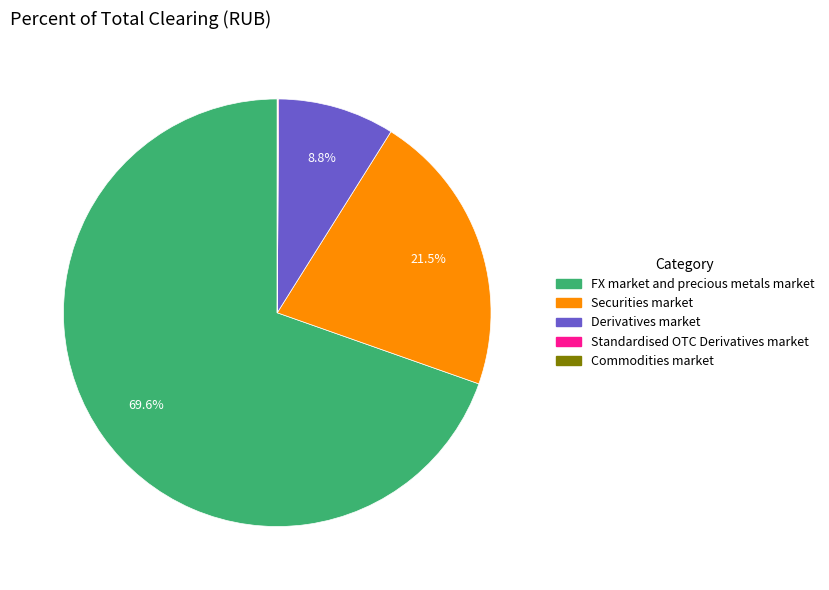

What is the largest slice in the pie chart?

FX market and precious metals market